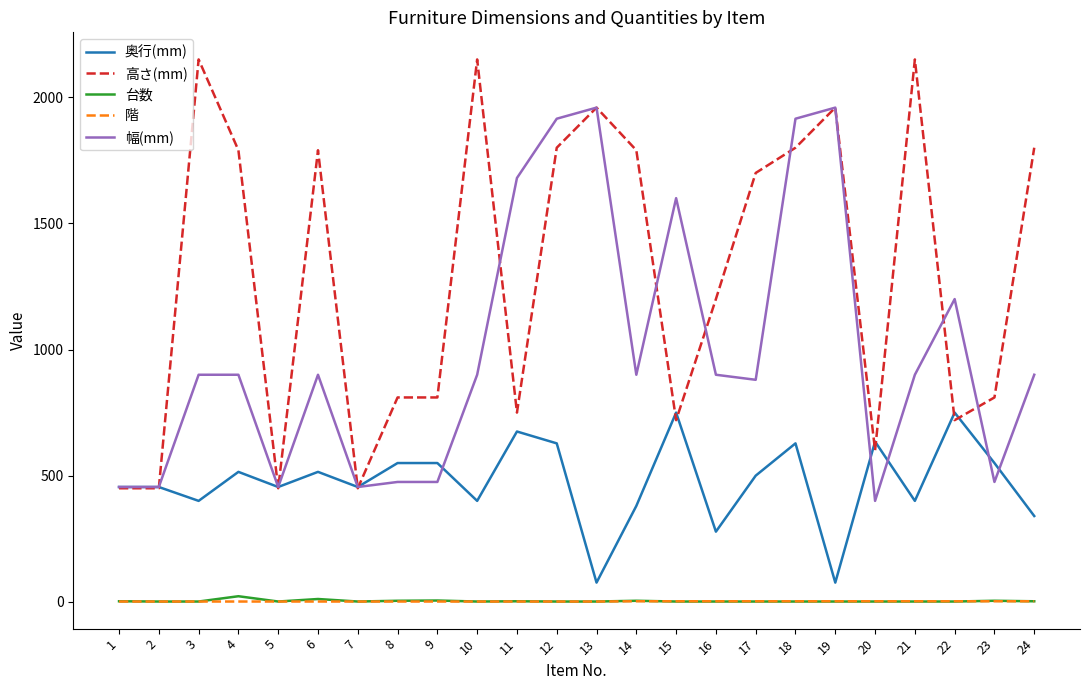

What is the sum of the 高さ(mm) values at 19 and 4?

3749